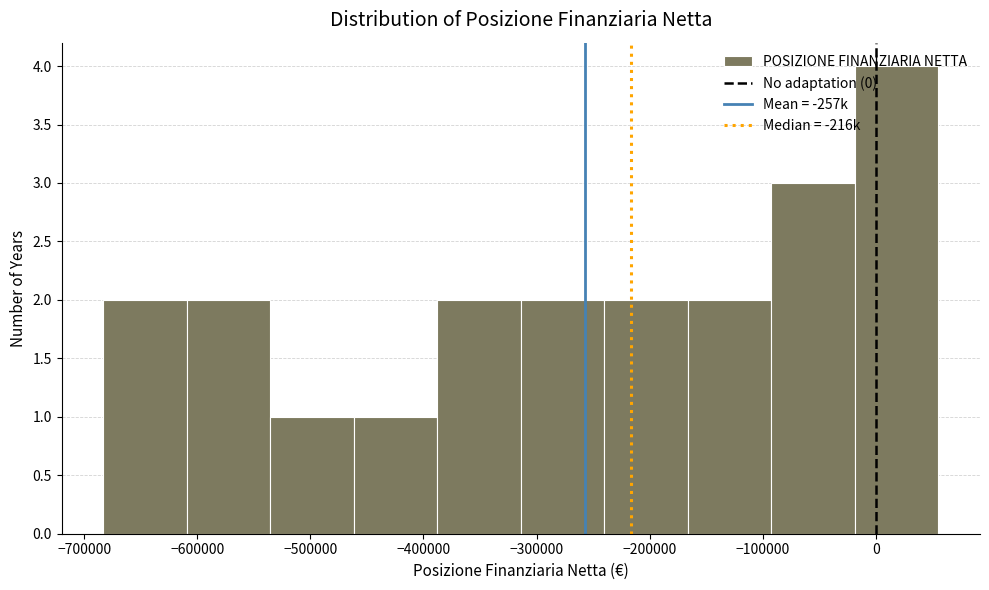

Reading left to right, transcribe this chart: for each bar, give the range it covers on the x-axis and its height. Neither the bar edges nor the heights are printed on the chart, so give them approximately, as read against the axes.

-680000 to -610000: 2
-610000 to -540000: 2
-540000 to -460000: 1
-460000 to -390000: 1
-390000 to -310000: 2
-310000 to -240000: 2
-240000 to -170000: 2
-170000 to -90000: 2
-90000 to -20000: 3
-20000 to 60000: 4